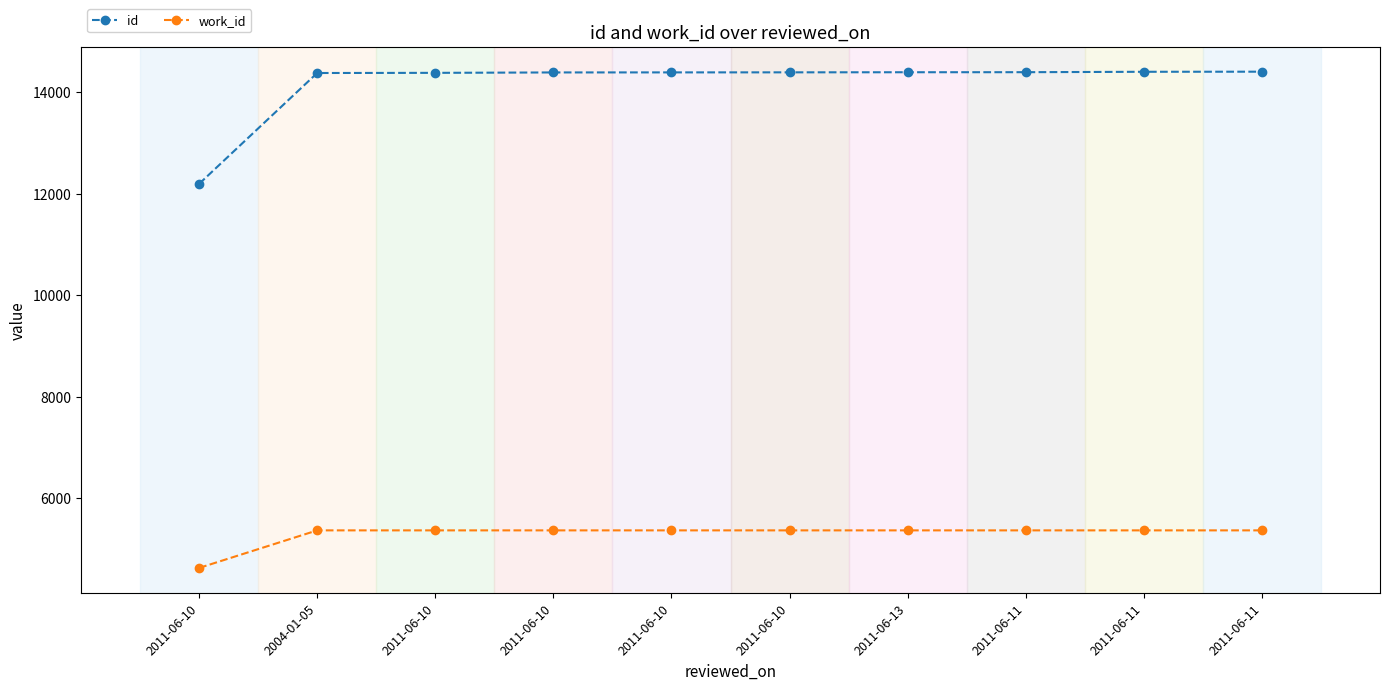

List the series in order of their overall mean, highest first.

id, work_id